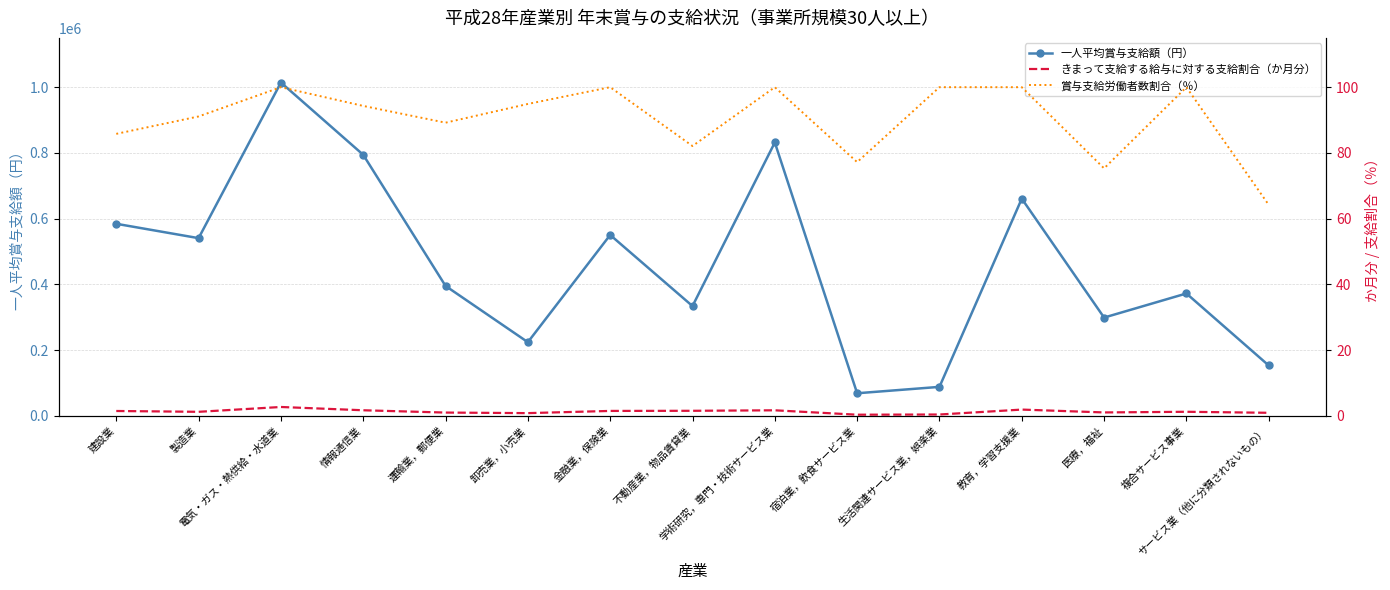

The value of 一人平均賞与支給額（円） at 宿泊業，飲食サービス業 is 68757.0. True or false?

True